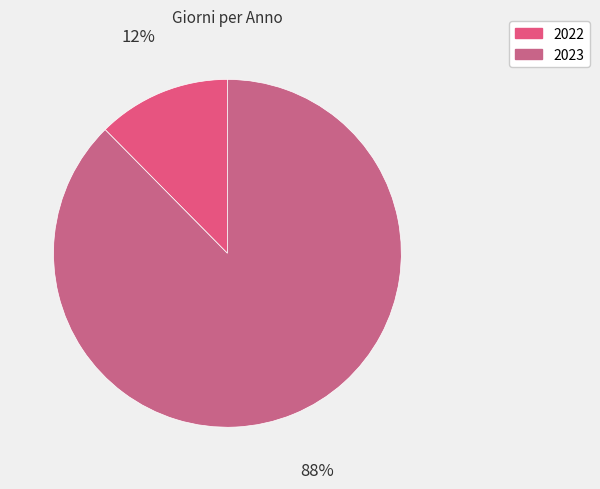

What percentage is the 2023 slice, to the nearest percent?

88%